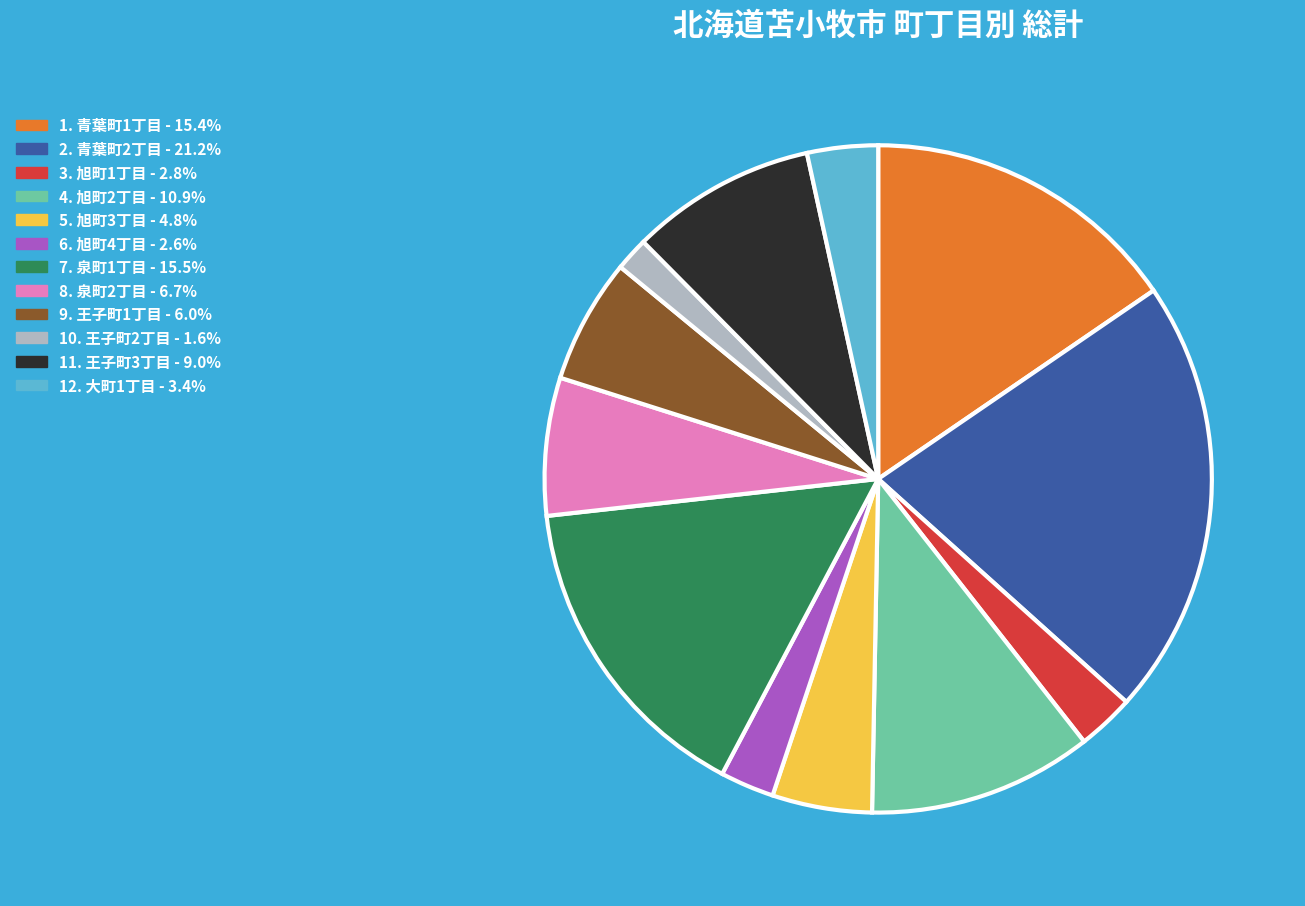

Is there any slice that represents more than half of the pie?

No